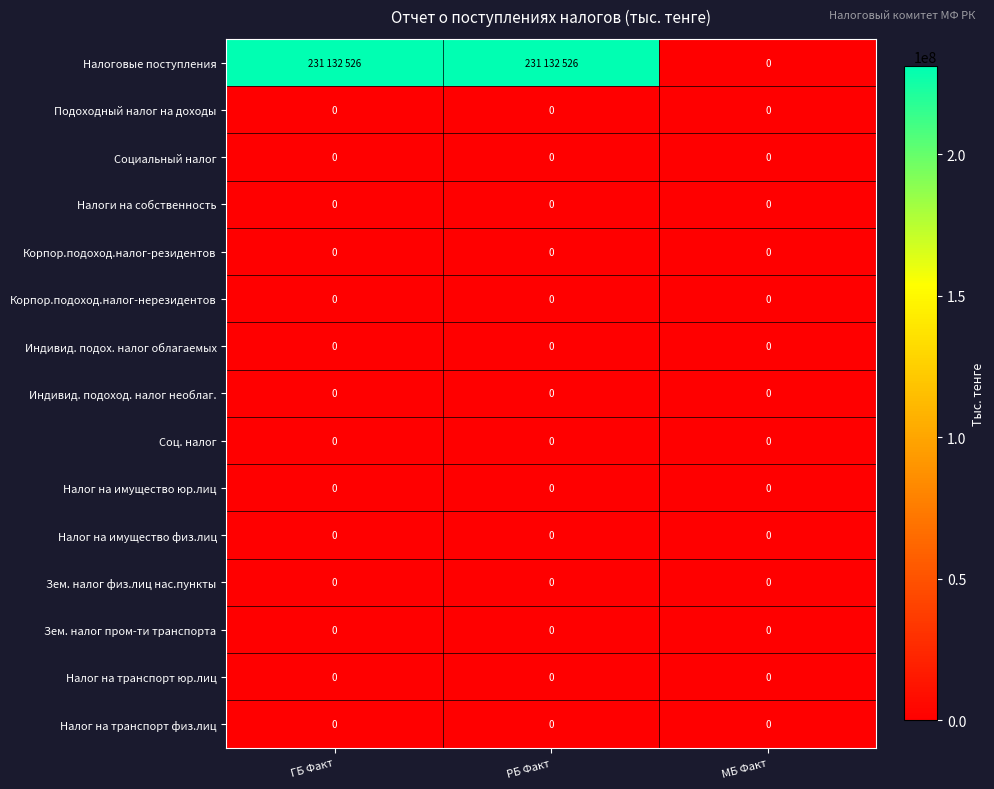

At how many categories does at least one series exceed 10805988?

2